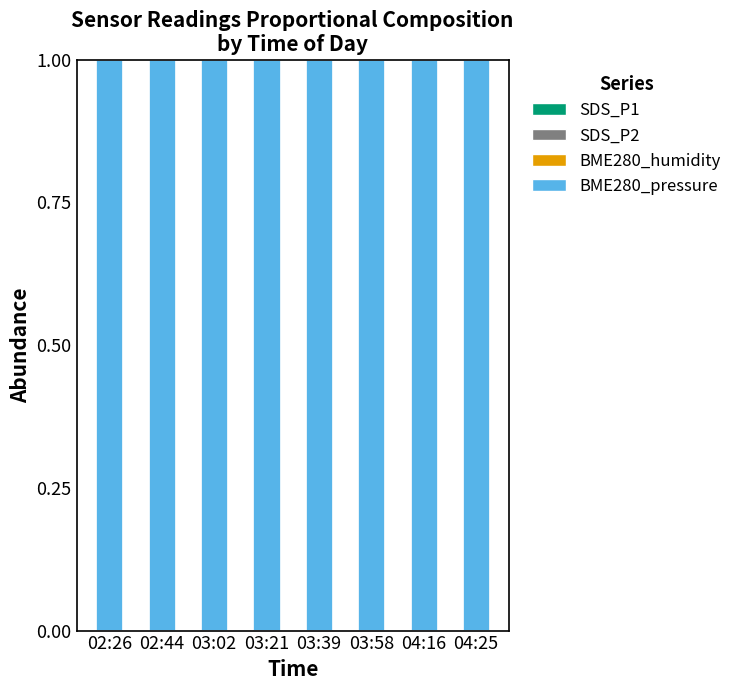

List the series in order of their peak value, highest first.

BME280_pressure, BME280_humidity, SDS_P1, SDS_P2